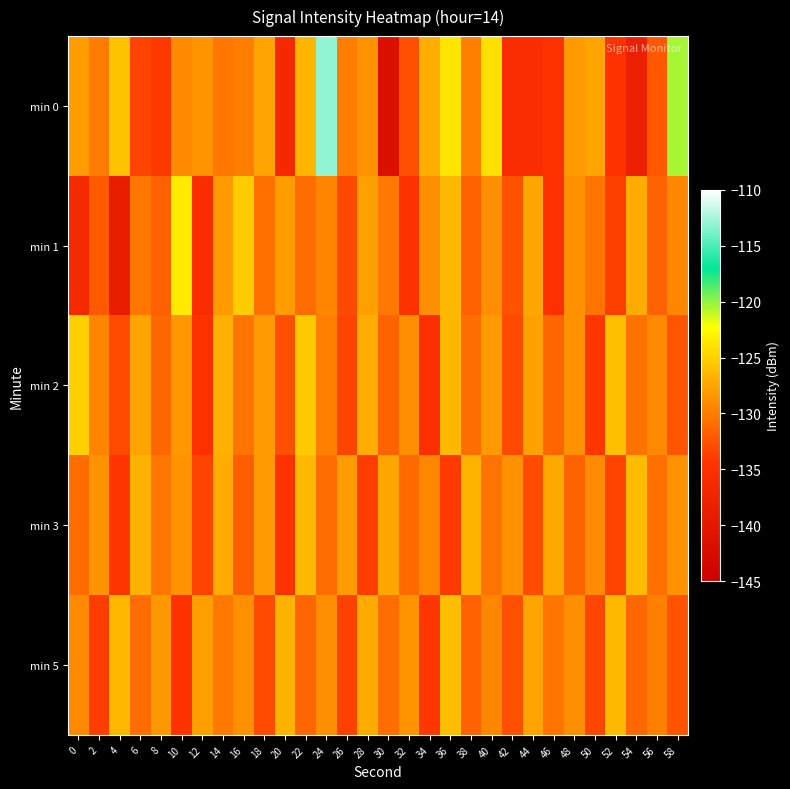

How many categories are shown in the chart?

30